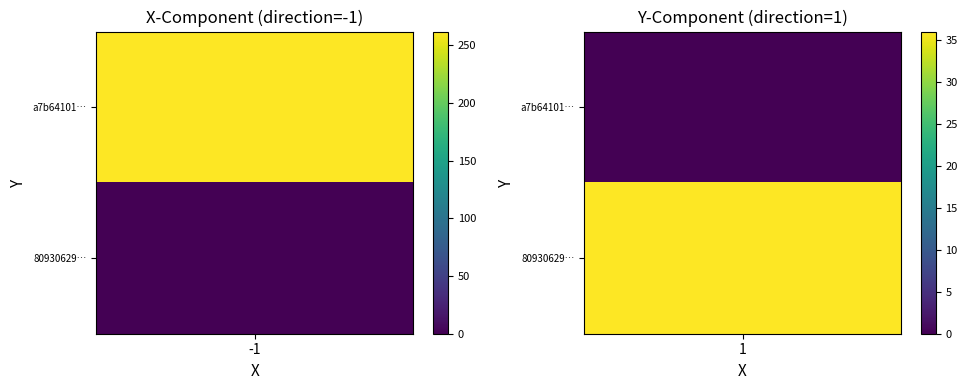

What is the difference between the a7b641017d6d65ebb05918fdafda8f7ad6bb4df values at direction and io_index?

263